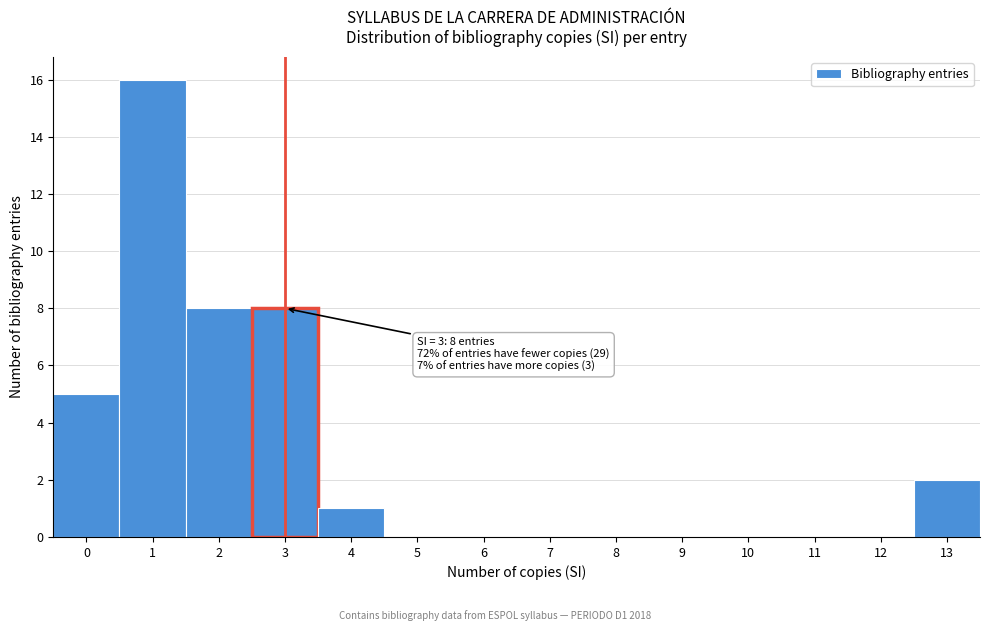

Over which range of the x-axis is the bar tallest?

0.5 to 1.5